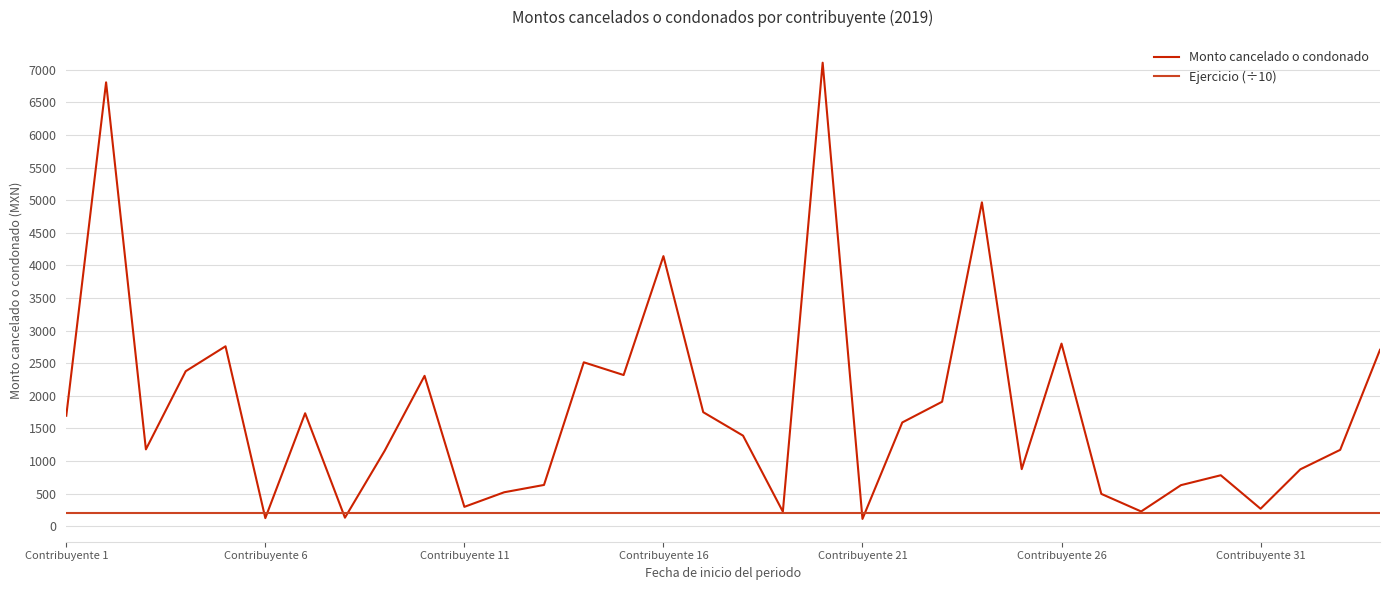

What is the maximum value for Ejercicio (÷10)?

201.9